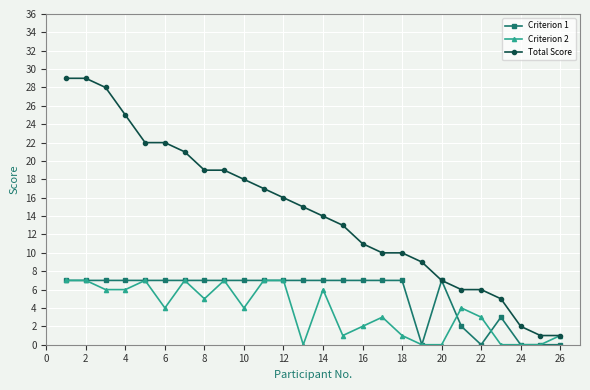

What are all the series names shown in the legend?

Criterion 1, Criterion 2, Total Score